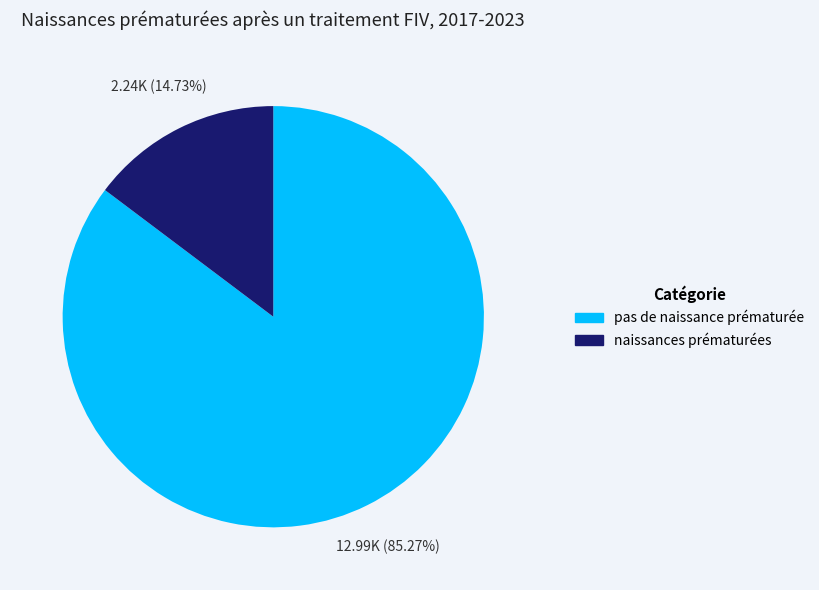

What is the ratio of the value at pas de naissance prématurée to the value at naissances prématurées?

5.8